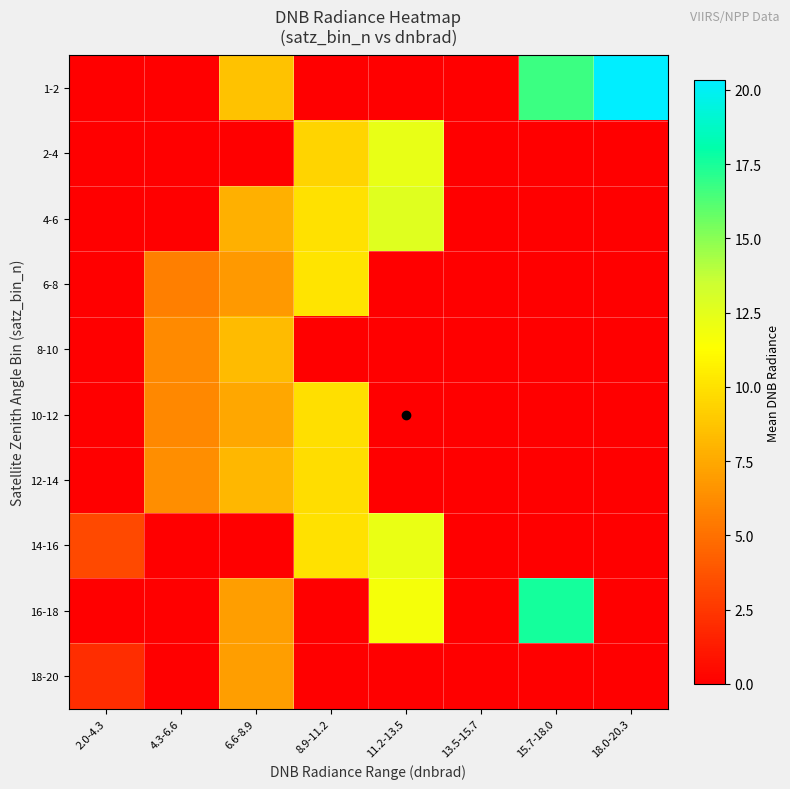

How many series are shown in this chart?

10